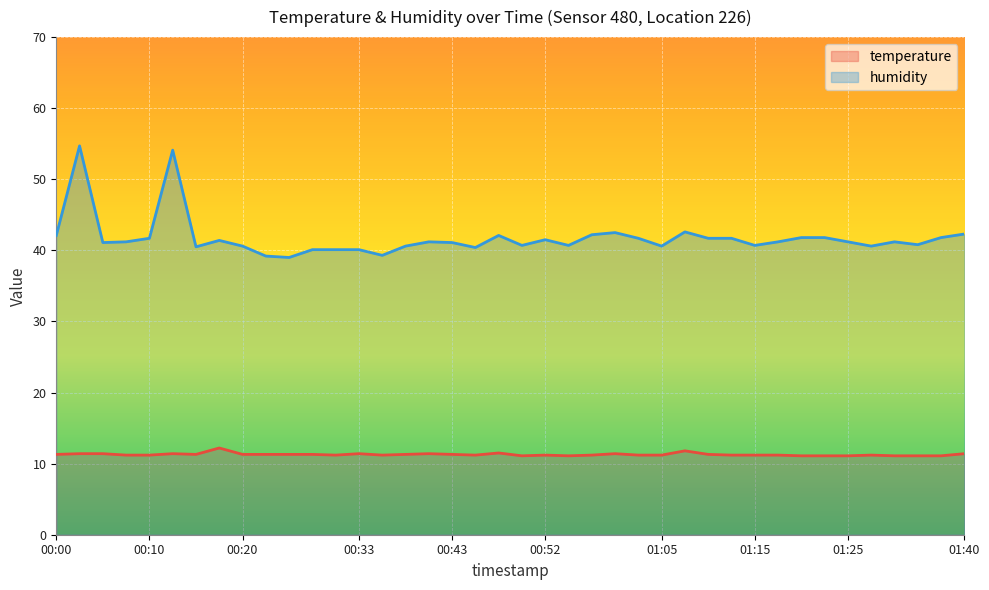

Between 00:55 and 00:23, which is larger?

00:23